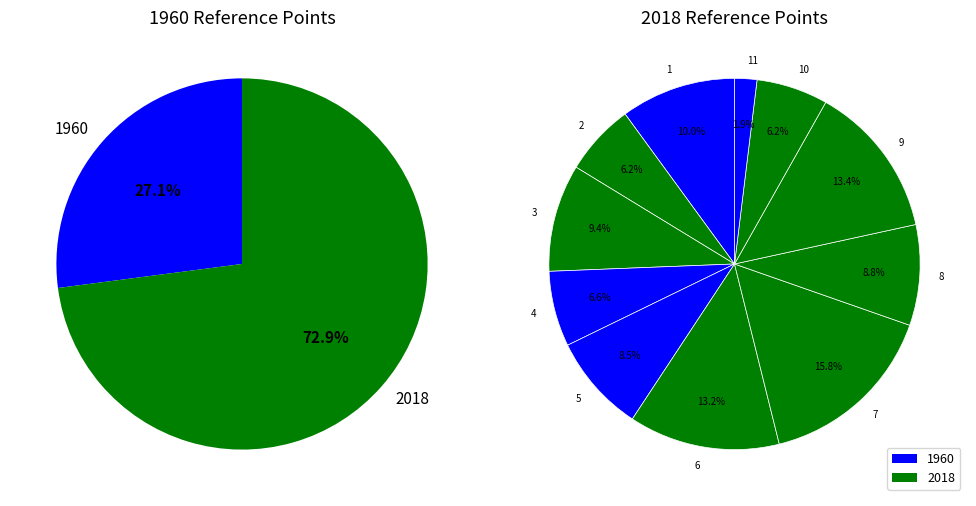

What is the change in value from 9 to 10?

-0.9